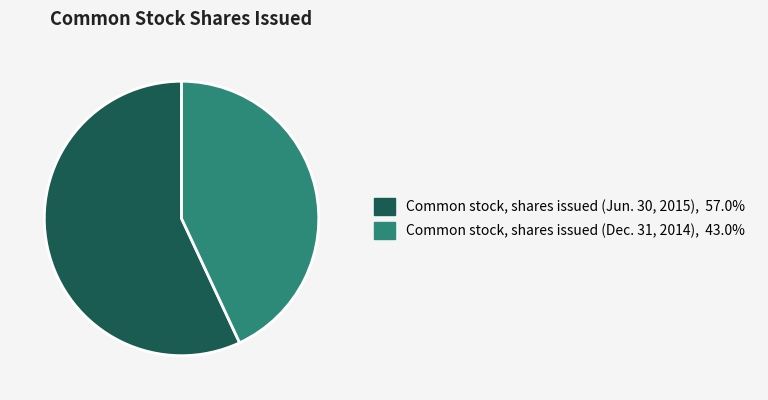

How many slices are in this pie chart?

2